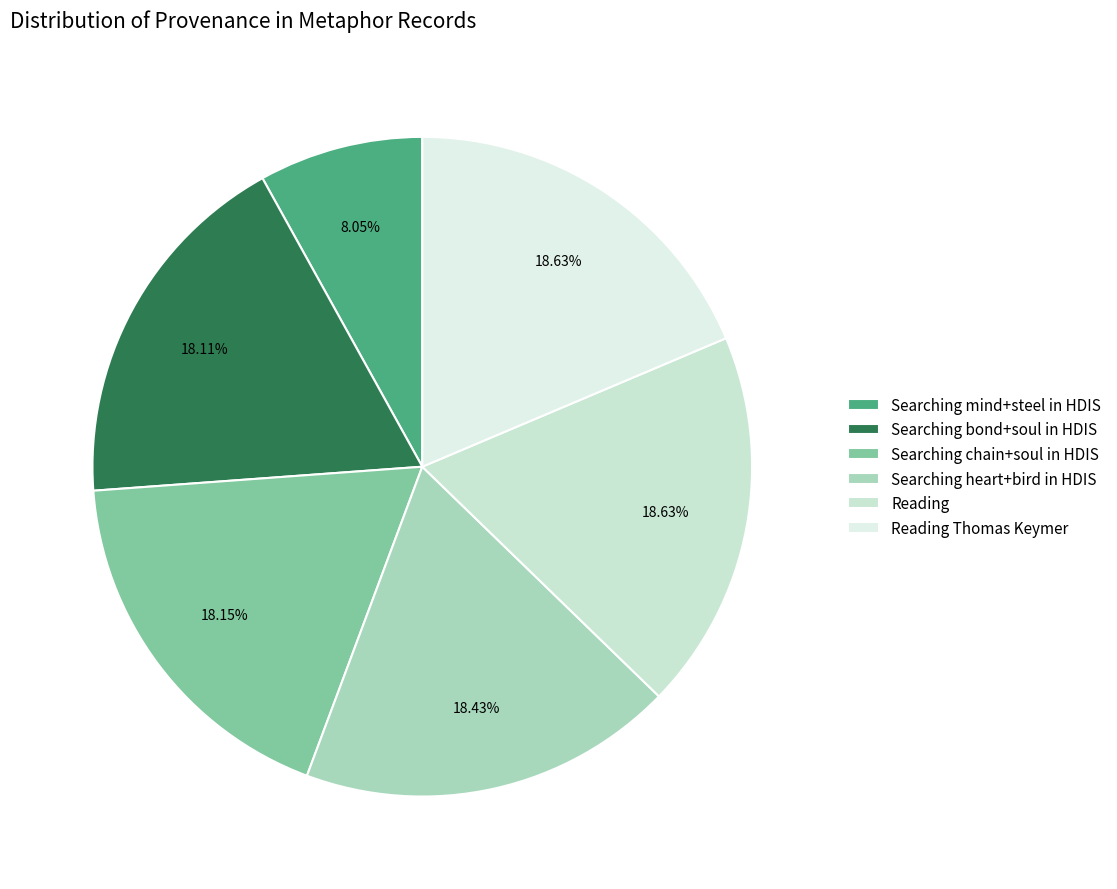

Which has a higher value, Reading Thomas Keymer or Searching heart+bird in HDIS?

Reading Thomas Keymer